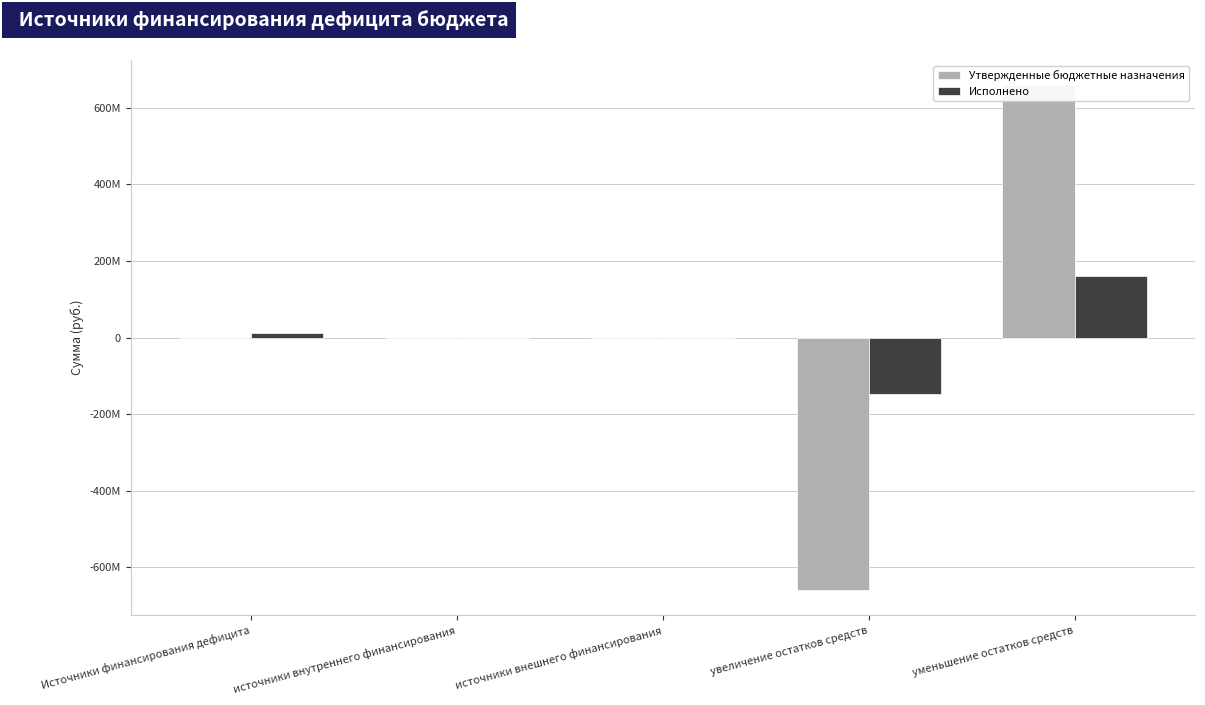

Reading left to right, transcribe all the data shown in this chart.

Утвержденные бюджетные назначения: -536556.2	0.0	0.0	-659506041.0	658969484.8
Исполнено: 11334119.8	0.0	0.0	-148287432.1	159621551.9